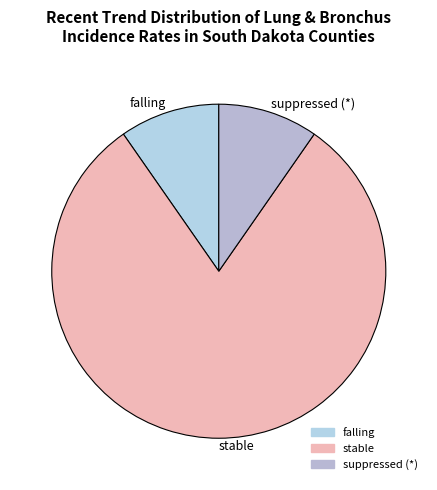

Is the sum of stable and suppressed (*) greater than half?

Yes